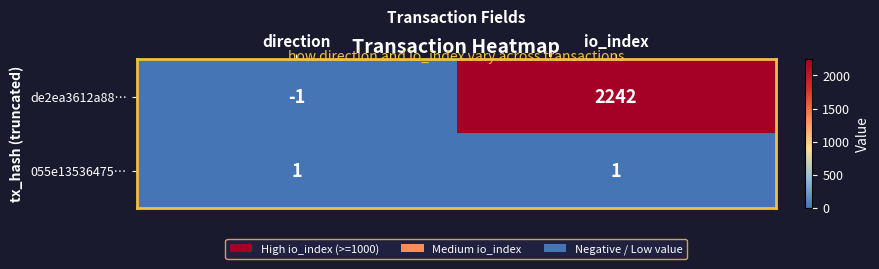

Rank the series by their average value, from highest to lowest.

de2ea3612a88…, 055e13536475…